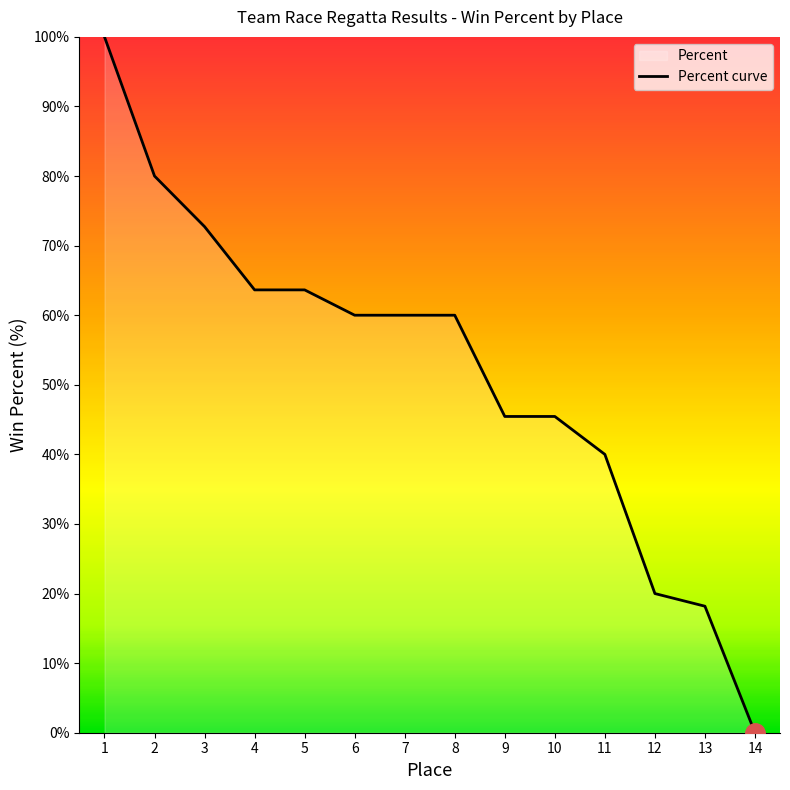

True or false: the data has more than 0 interior local peaks.

False